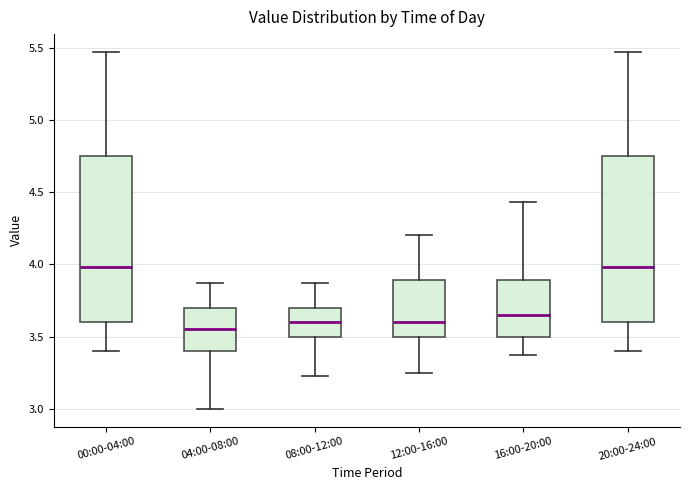

Reading left to right, transcribe this box plot: for each box, give where its median line is, the range the box spans, and where its two whiskers end, as read against the y-axis. The values are not printed on the chart, so give them approximately, as read against the axis.

00:00-04:00: median 4.00, box 3.60 to 4.75, whiskers 3.40 to 5.45
04:00-08:00: median 3.55, box 3.40 to 3.70, whiskers 3.00 to 3.85
08:00-12:00: median 3.60, box 3.50 to 3.70, whiskers 3.25 to 3.85
12:00-16:00: median 3.60, box 3.50 to 3.90, whiskers 3.25 to 4.20
16:00-20:00: median 3.65, box 3.50 to 3.90, whiskers 3.35 to 4.45
20:00-24:00: median 4.00, box 3.60 to 4.75, whiskers 3.40 to 5.45